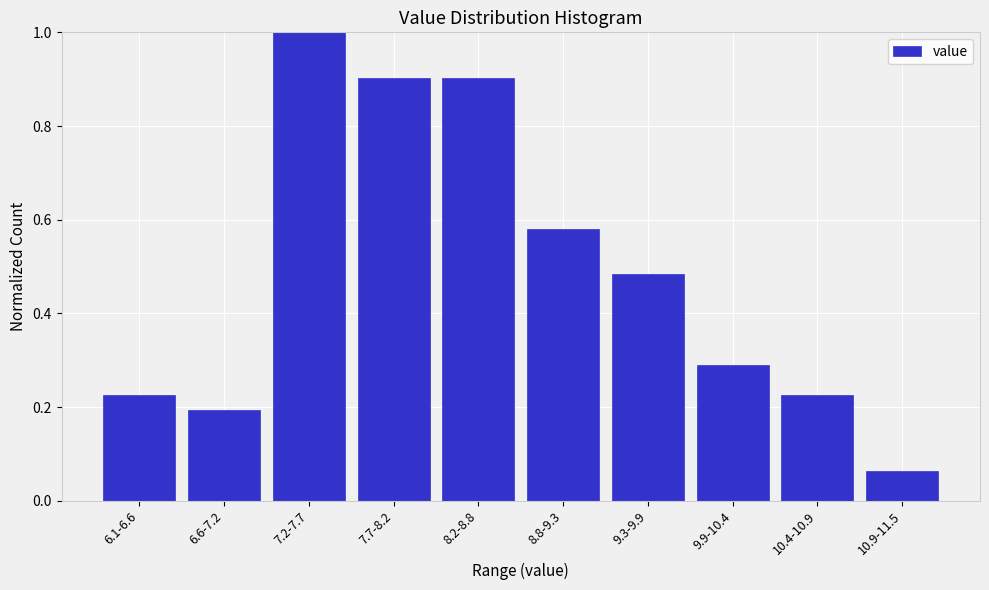

Is it true that the value at 6.6-7.2 is 0.3?

False